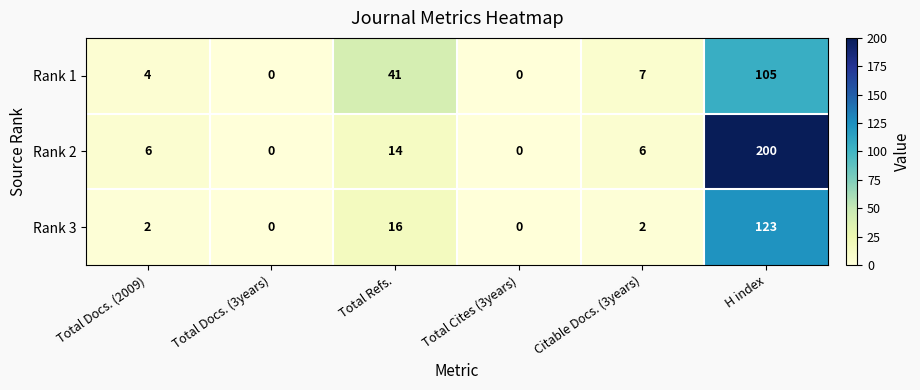

What is the sum of all Rank 3 values?

143